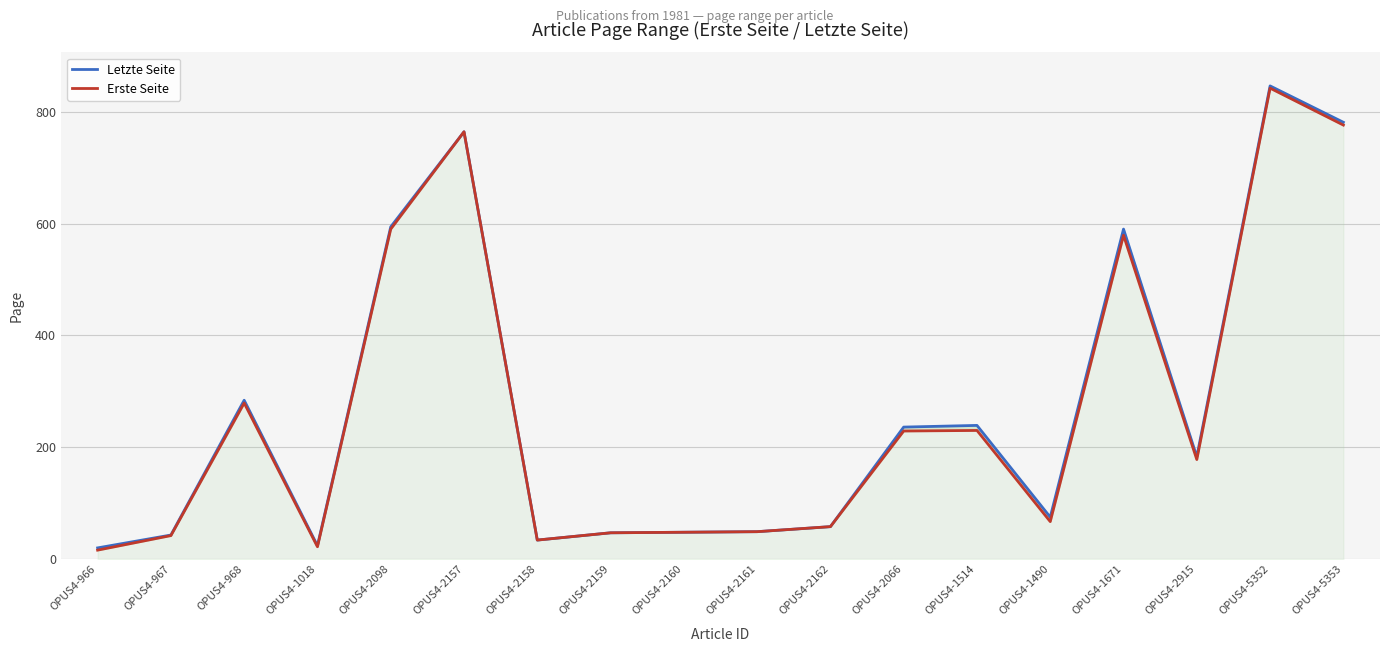

At OPUS4-5353, list the series in order from largest to smallest.

Letzte Seite, Erste Seite